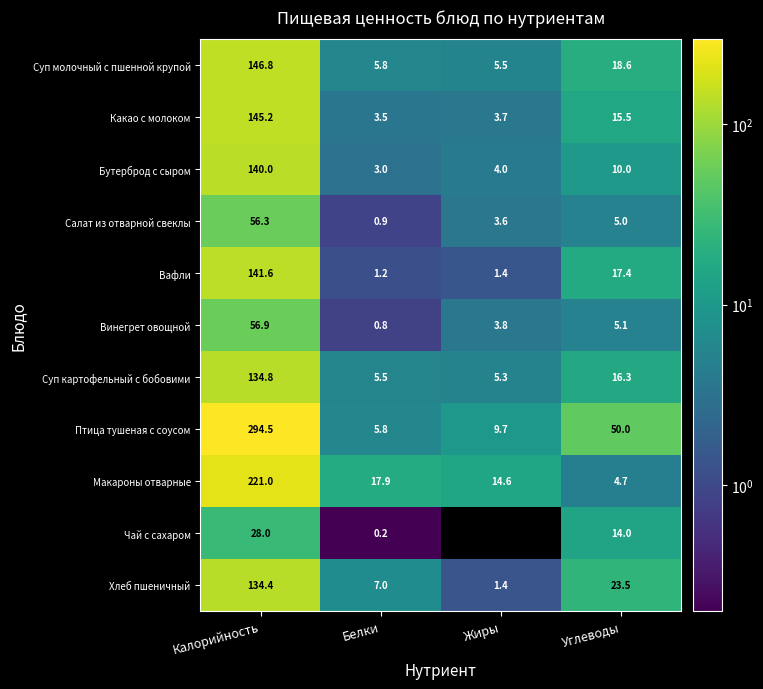

What is the average value of the Хлеб пшеничный series?

41.6